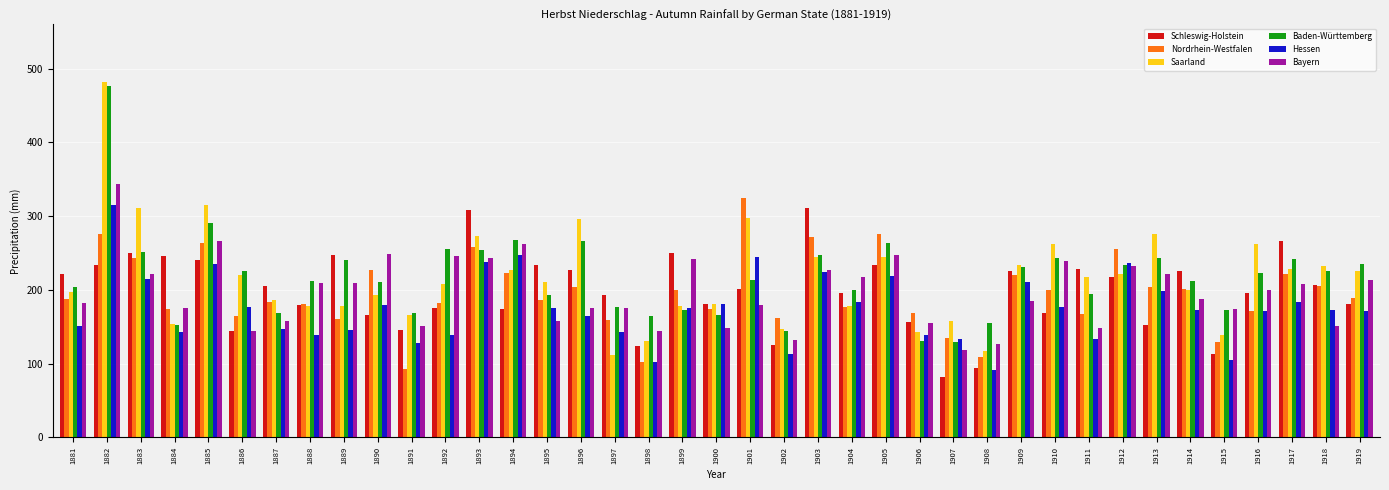

How many bars are there in each group?

6